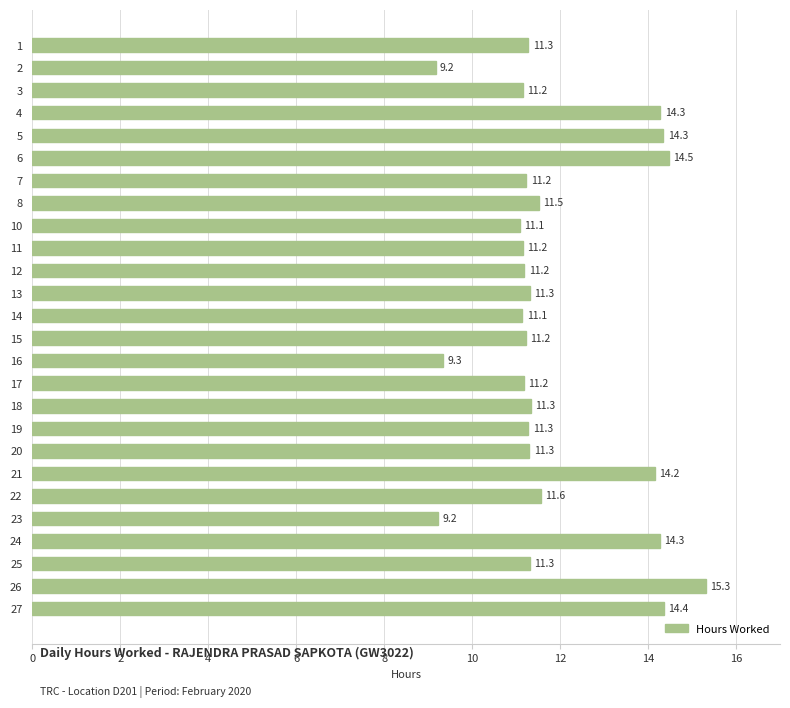

What is the value of the 16th bar from the top?

11.2